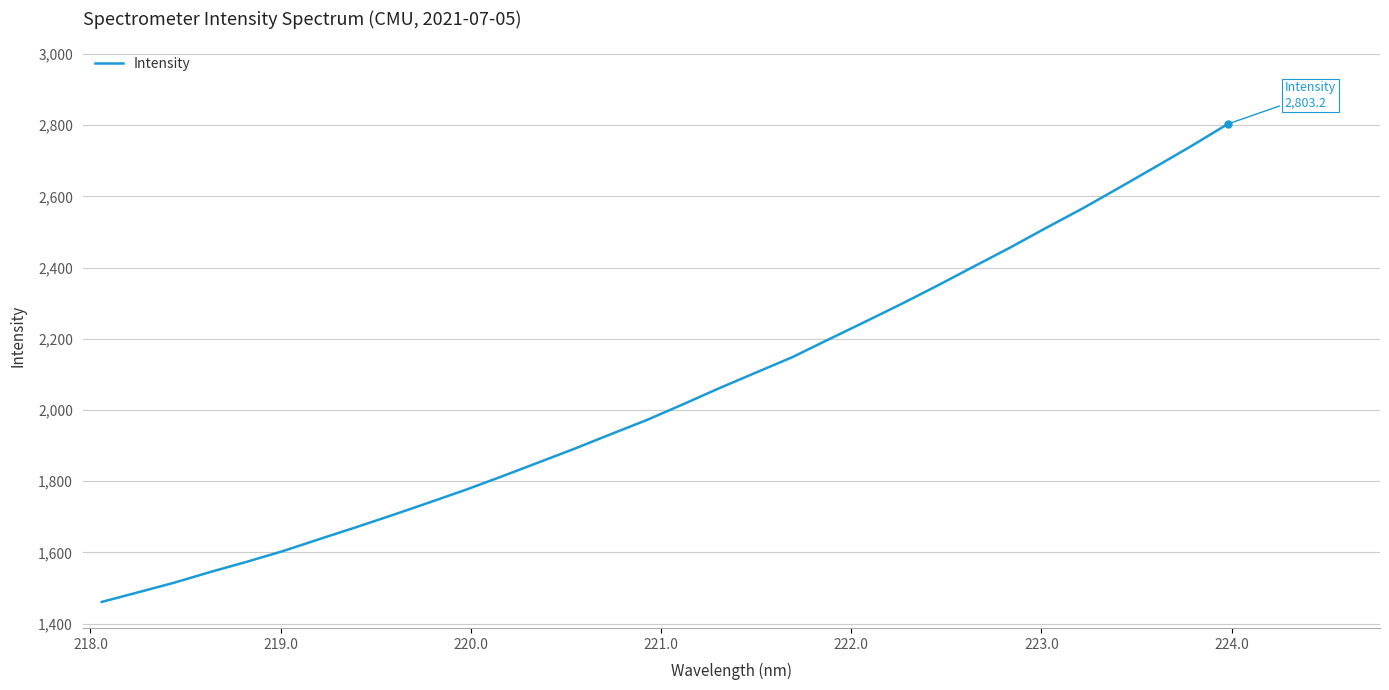

What is the greatest value displayed?

2803.2